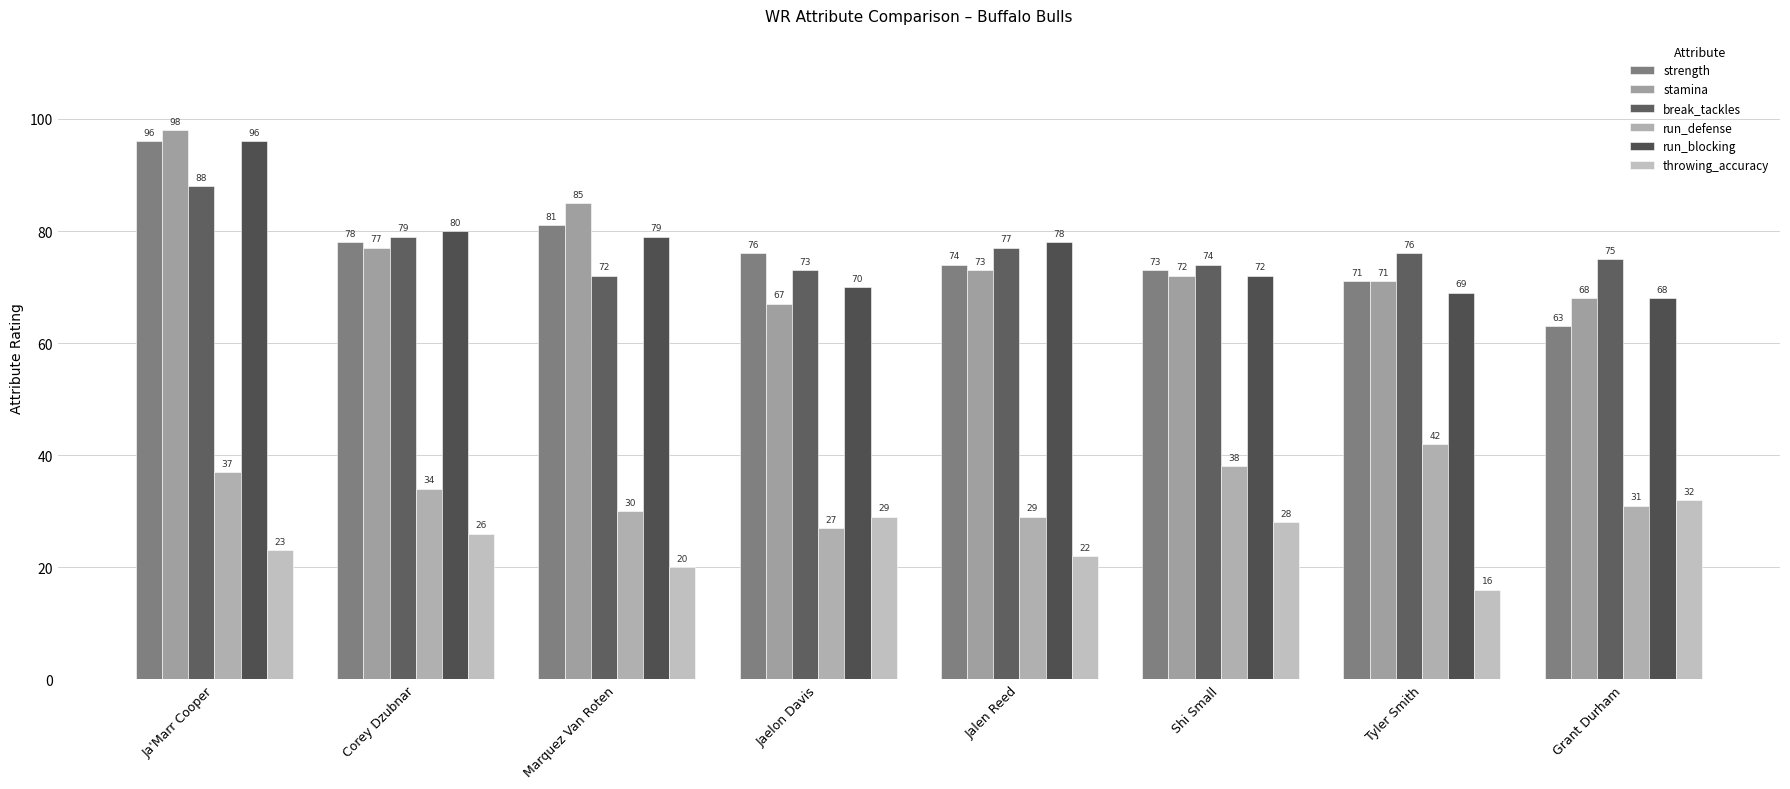

Which has a higher value, Marquez Van Roten or Ja'Marr Cooper?

Ja'Marr Cooper